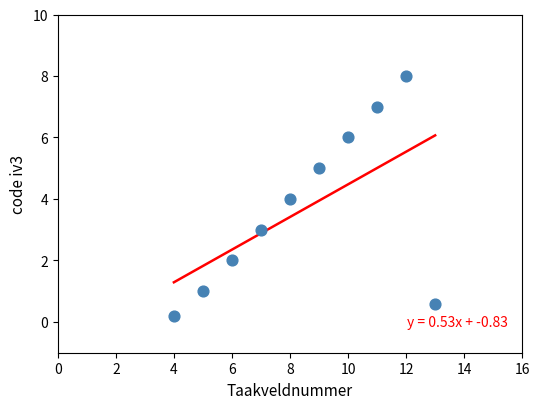

What is the average X value?

8.5